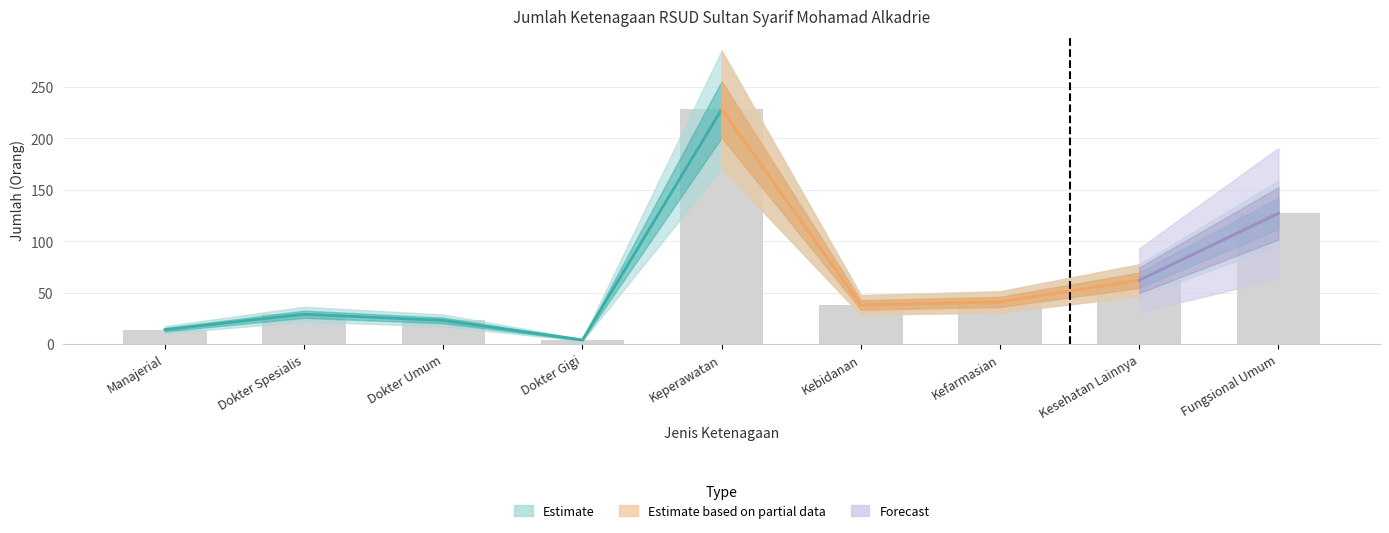

What position from the left is Dokter Gigi?

4